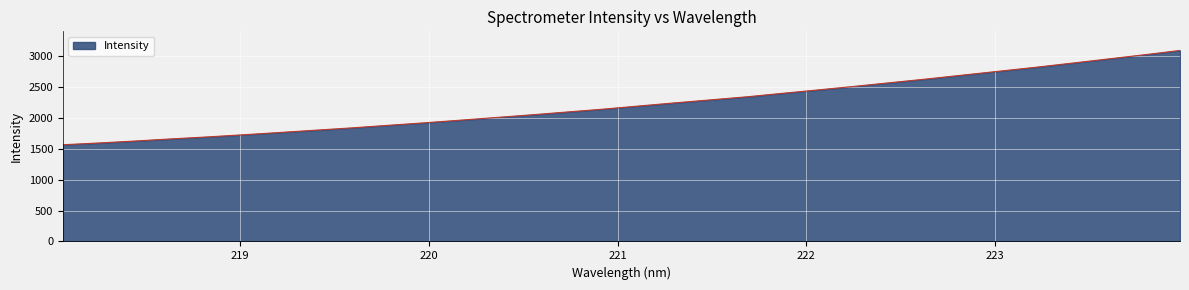

Does the chart display data point markers on the line(s)?

No